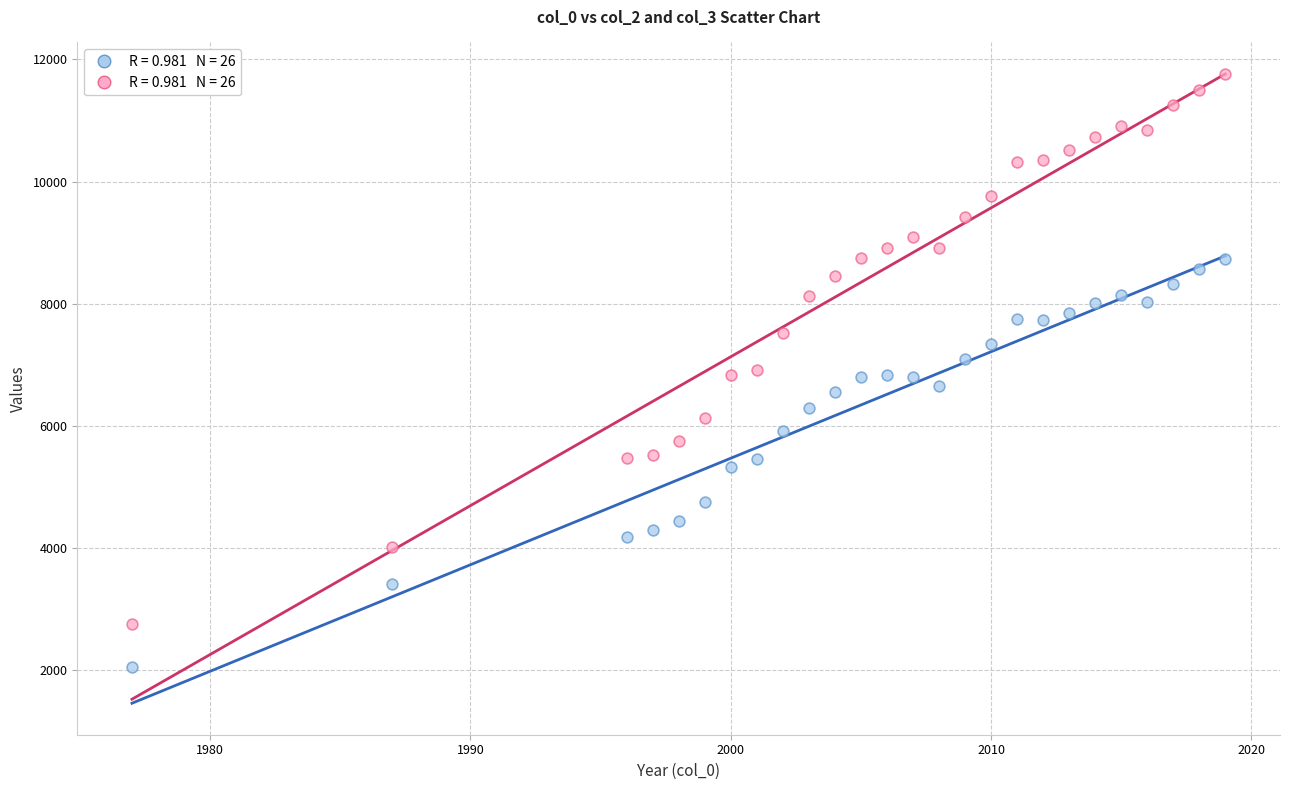

Across all data points, what is the range of X values (max minus min)?

42.0